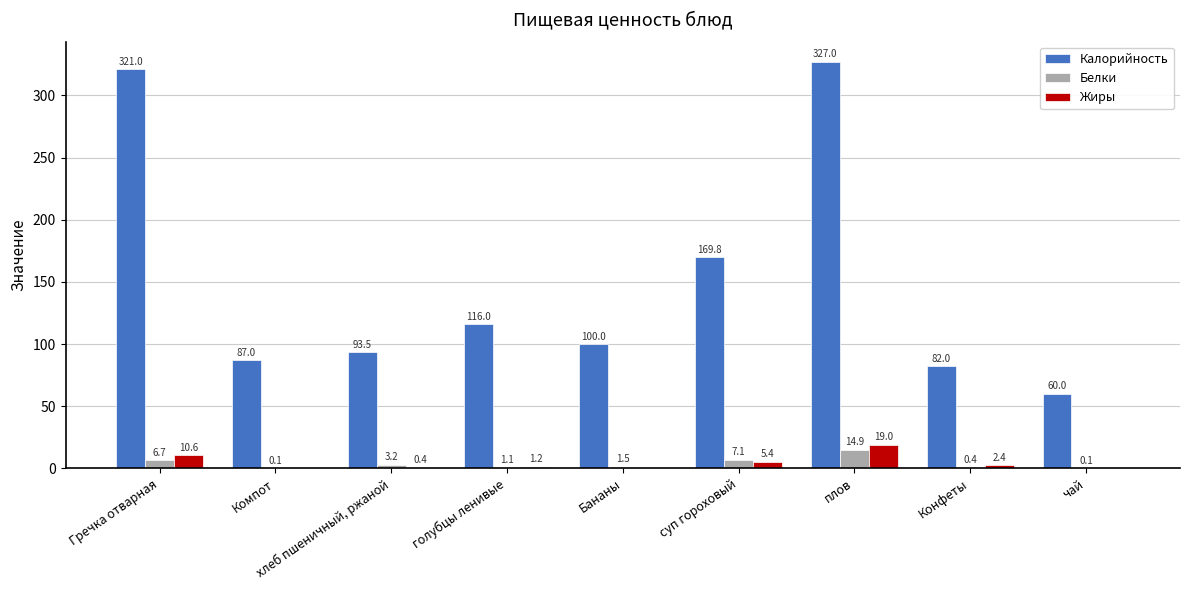

How many values in the Жиры series exceed 1?

5